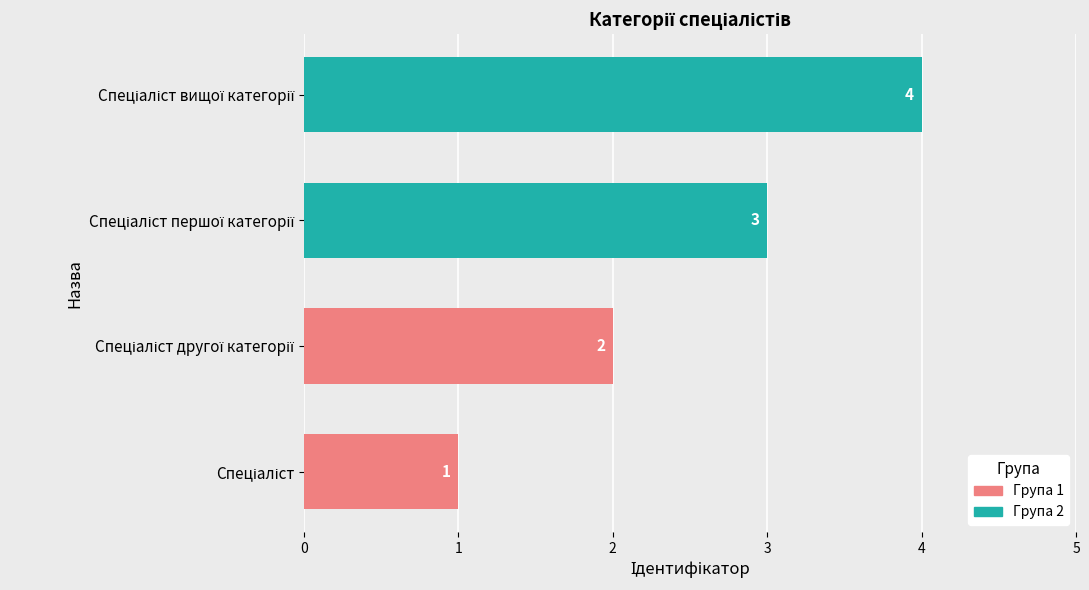

What is the difference between the maximum and minimum values?

3